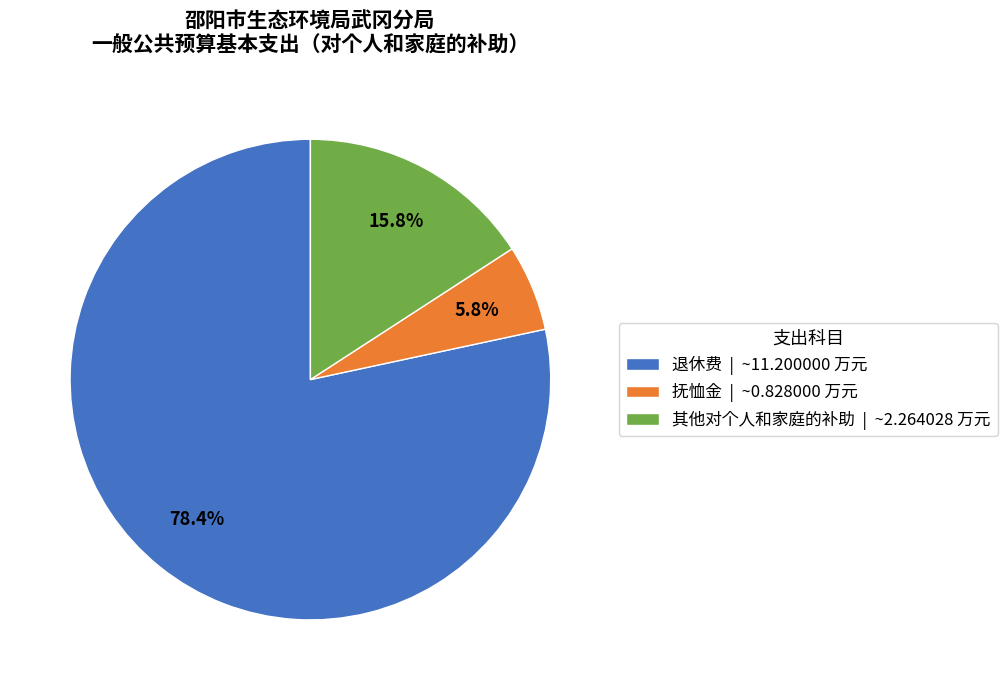

Count the number of slices in the pie.

3